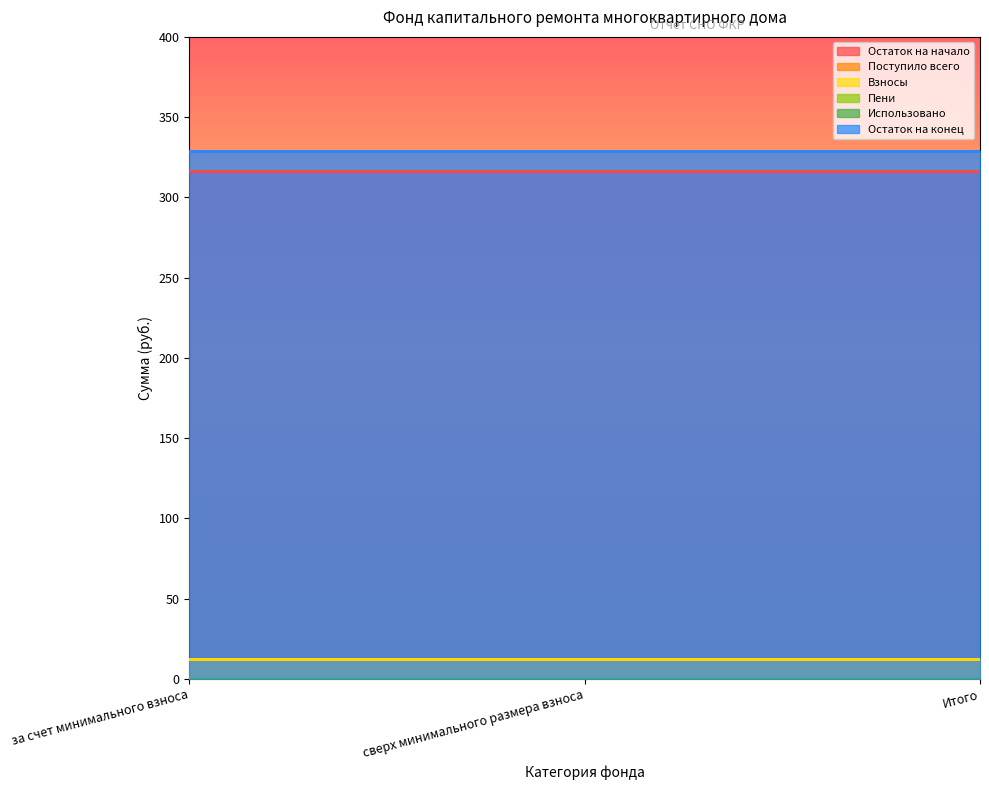

Reading left to right, transcribe all the data shown in this chart.

Остаток на начало: 316.6	316.6	316.6
Поступило всего: 12.4	12.4	12.4
Взносы: 12.4	12.4	12.4
Пени: 0.0	0.0	0.0
Использовано: 0.0	0.0	0.0
Остаток на конец: 329.0	329.0	329.0